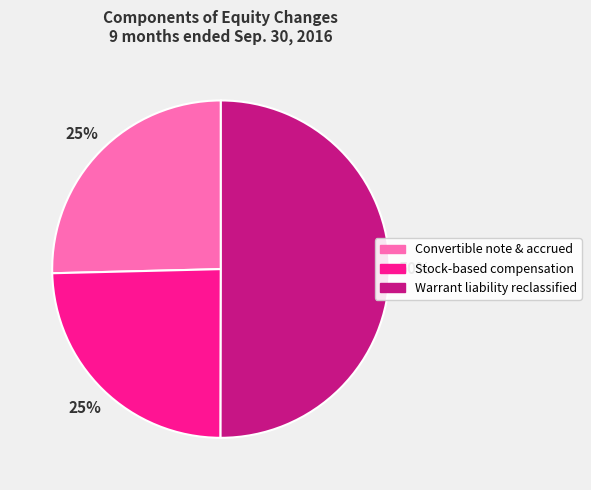

Combined, do Stock-based compensation and Warrant liability reclassified account for over 50%?

Yes